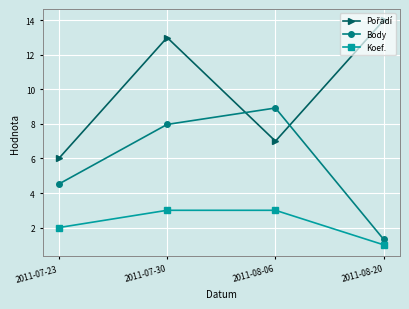

What is the greatest value displayed?

14.0